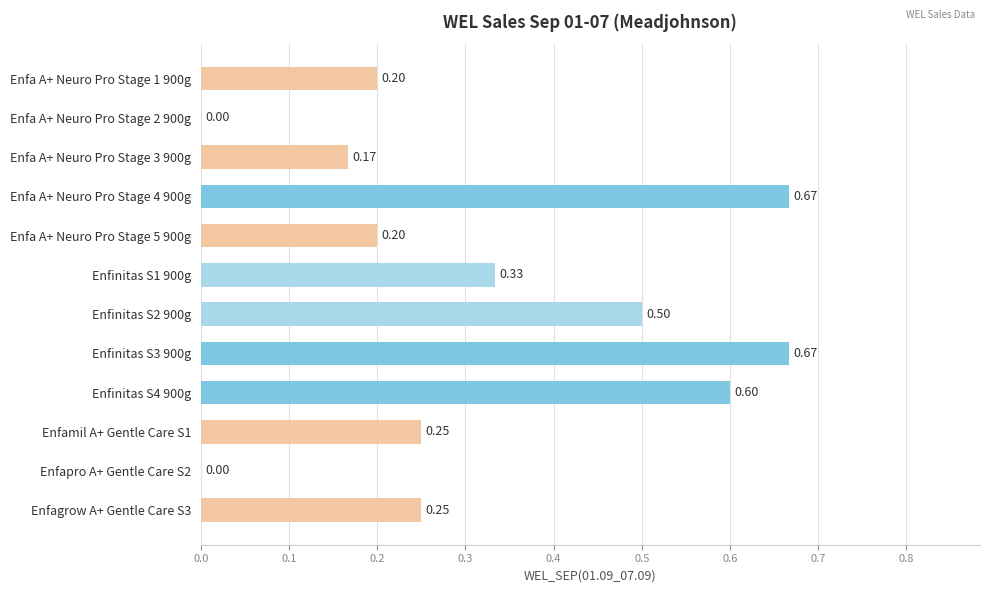

What is the change in value from Enfa A+ Neuro Pro Stage 1 900g to Enfinitas S4 900g?

+0.4